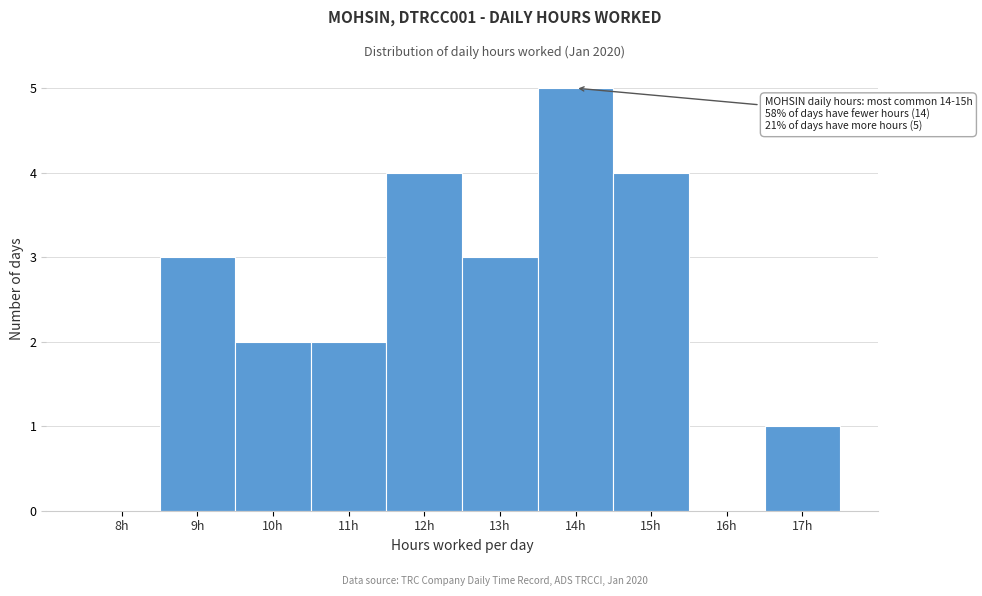

Reading left to right, transcribe all the data shown in this chart.

8h=0	9h=3	10h=2	11h=2	12h=4	13h=3	14h=5	15h=4	16h=0	17h=1